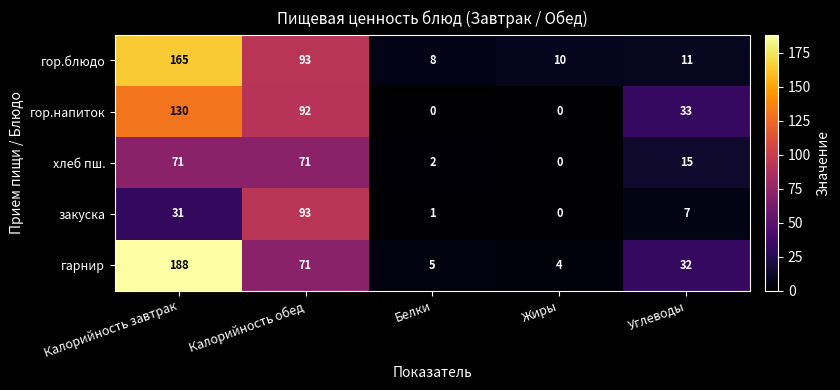

Which series has the widest spread of values?

гарнир